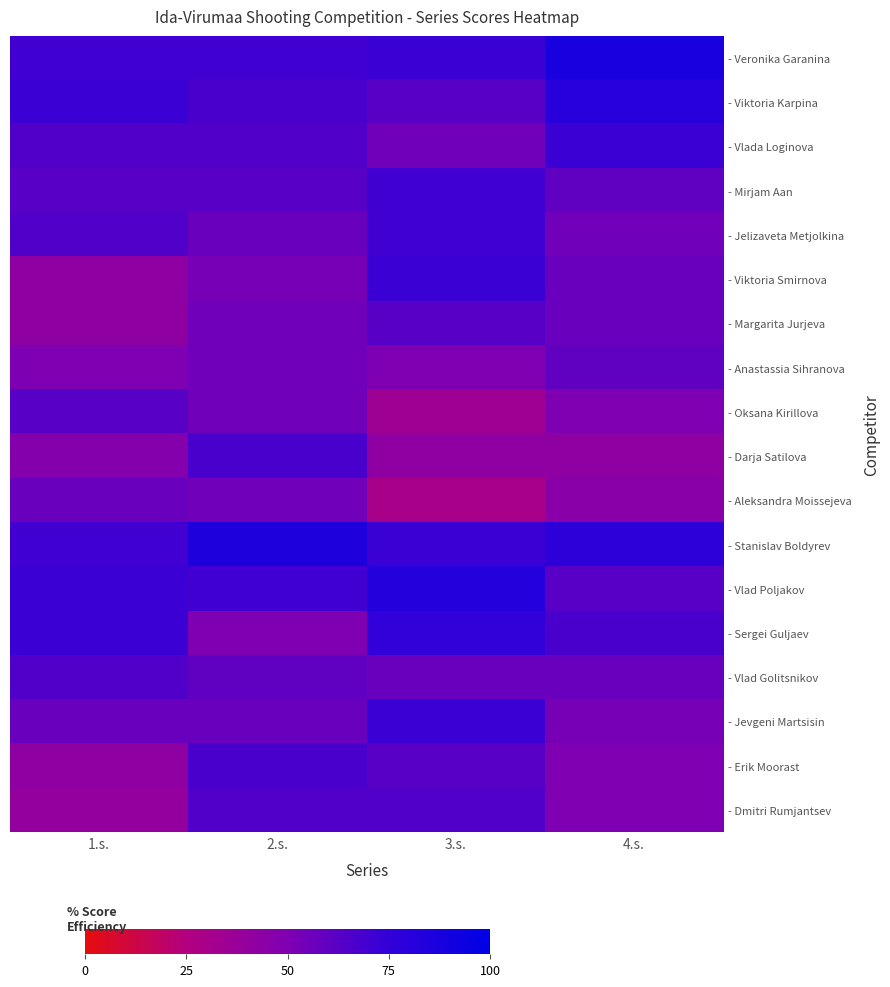

Reading left to right, list all the values displayed in this chart.

- Veronika Garanina: 1.s.=70.0	2.s.=70.0	3.s.=72.5	4.s.=87.5
- Viktoria Karpina: 1.s.=72.5	2.s.=67.5	3.s.=62.5	4.s.=80.0
- Vlada Loginova: 1.s.=65.0	2.s.=65.0	3.s.=55.0	4.s.=72.5
- Mirjam Aan: 1.s.=62.5	2.s.=62.5	3.s.=70.0	4.s.=60.0
- Jelizaveta Metjolkina: 1.s.=65.0	2.s.=57.5	3.s.=70.0	4.s.=55.0
- Viktoria Smirnova: 1.s.=42.5	2.s.=52.5	3.s.=72.5	4.s.=57.5
- Margarita Jurjeva: 1.s.=42.5	2.s.=55.0	3.s.=62.5	4.s.=57.5
- Anastassia Sihranova: 1.s.=50.0	2.s.=55.0	3.s.=50.0	4.s.=60.0
- Oksana Kirillova: 1.s.=62.5	2.s.=55.0	3.s.=35.0	4.s.=50.0
- Darja Satilova: 1.s.=47.5	2.s.=67.5	3.s.=42.5	4.s.=42.5
- Aleksandra Moissejeva: 1.s.=57.5	2.s.=55.0	3.s.=30.0	4.s.=45.0
- Stanislav Boldyrev: 1.s.=70.0	2.s.=85.0	3.s.=72.5	4.s.=77.5
- Vlad Poljakov: 1.s.=72.5	2.s.=70.0	3.s.=82.5	4.s.=62.5
- Sergei Guljaev: 1.s.=72.5	2.s.=50.0	3.s.=75.0	4.s.=67.5
- Vlad Golitsnikov: 1.s.=65.0	2.s.=60.0	3.s.=57.5	4.s.=57.5
- Jevgeni Martsisin: 1.s.=57.5	2.s.=57.5	3.s.=72.5	4.s.=52.5
- Erik Moorast: 1.s.=42.5	2.s.=67.5	3.s.=62.5	4.s.=50.0
- Dmitri Rumjantsev: 1.s.=40.0	2.s.=65.0	3.s.=65.0	4.s.=50.0